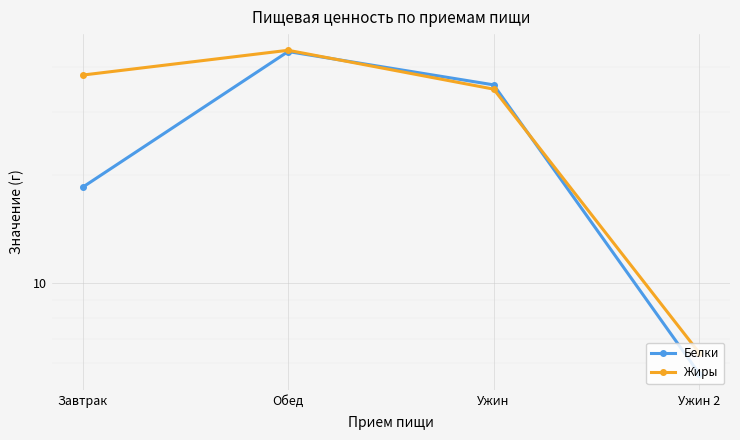

What is the difference between the second highest and second lowest values in the Жиры series?

3.3